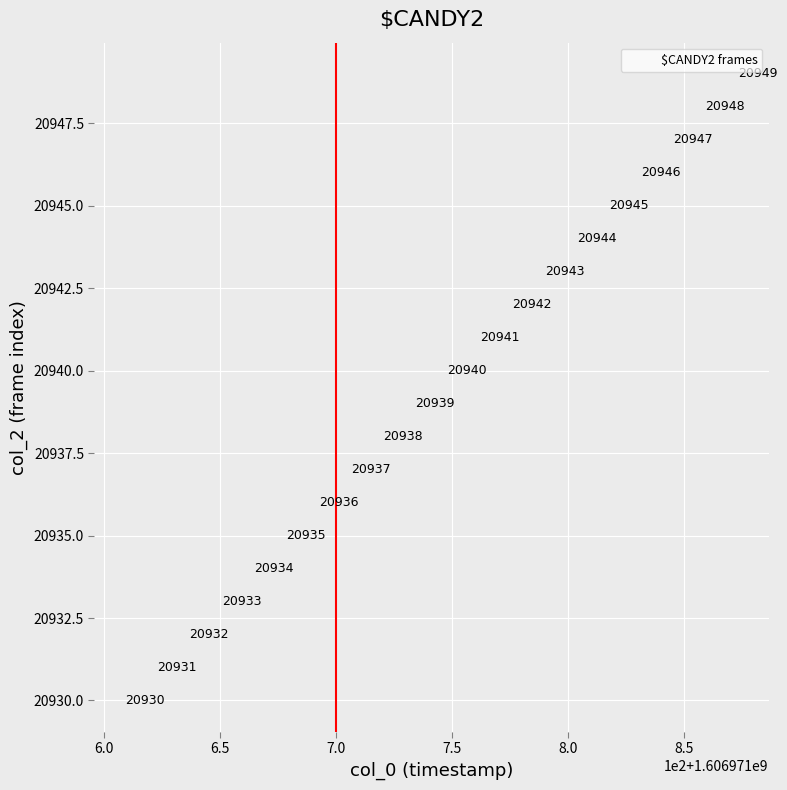

What Y value in the scatter plot is closest to 20939?

20939